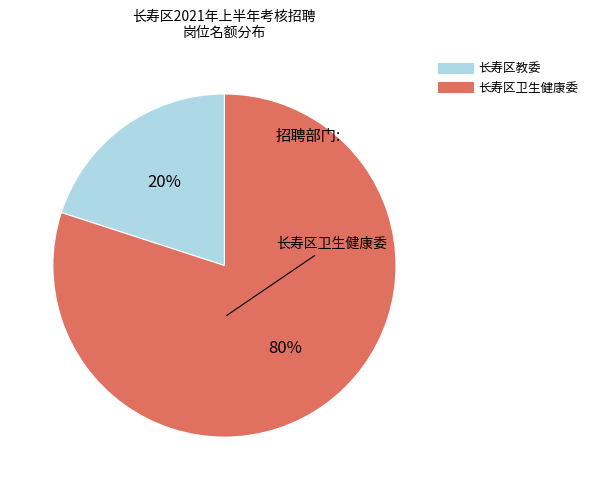

Which slice is the largest?

长寿区卫生健康委